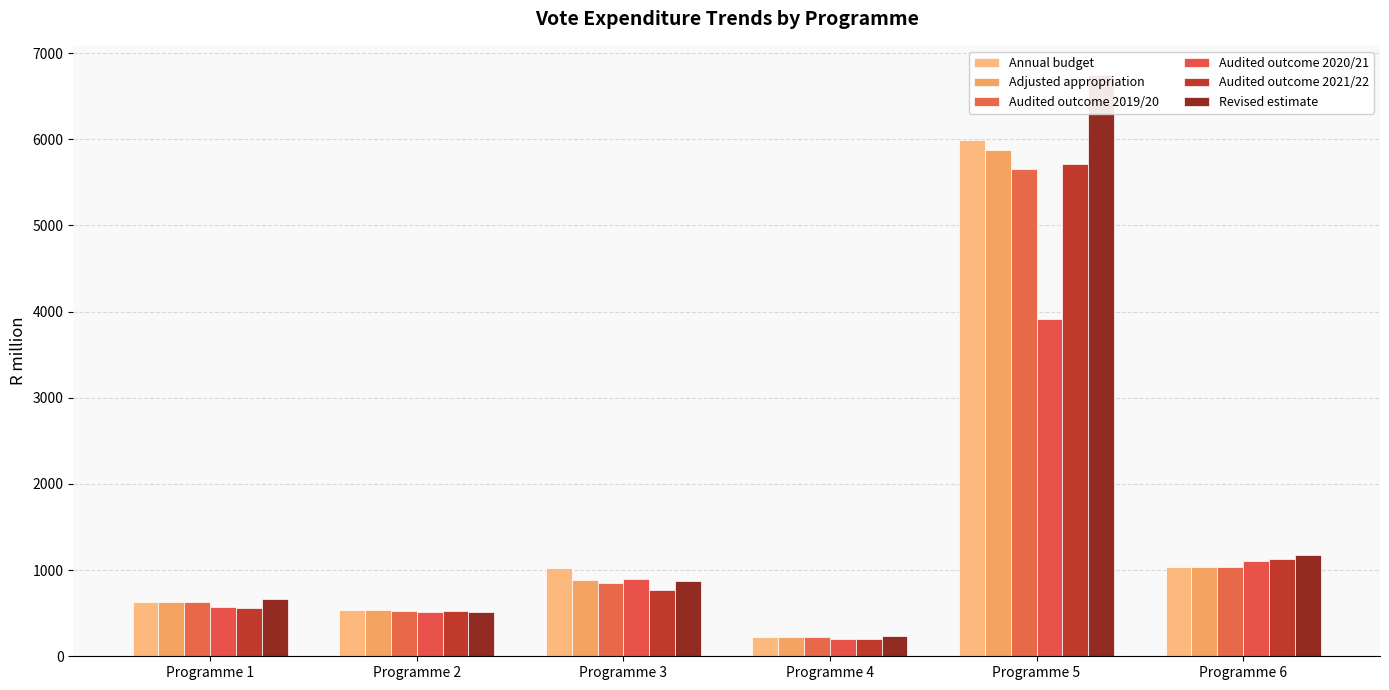

How many distinct data groups are displayed?

6